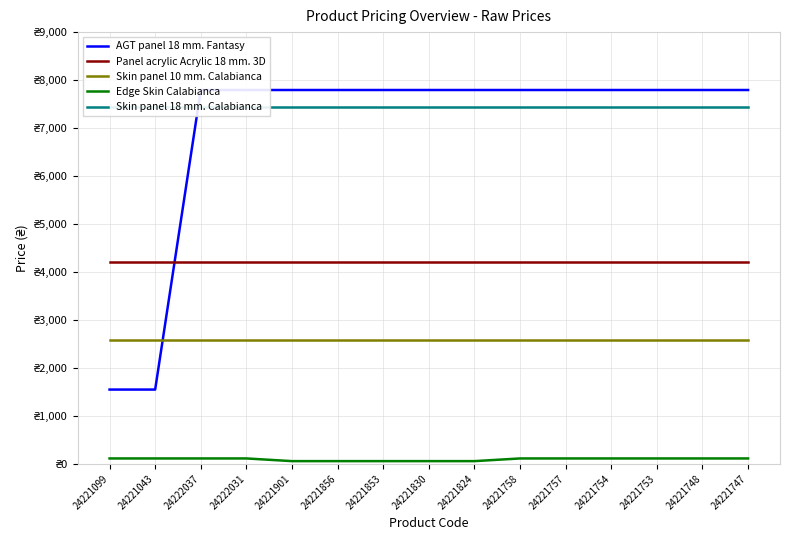

True or false: Skin panel 10 mm. Calabianca has a value of 2572.0 at 24222037.

True